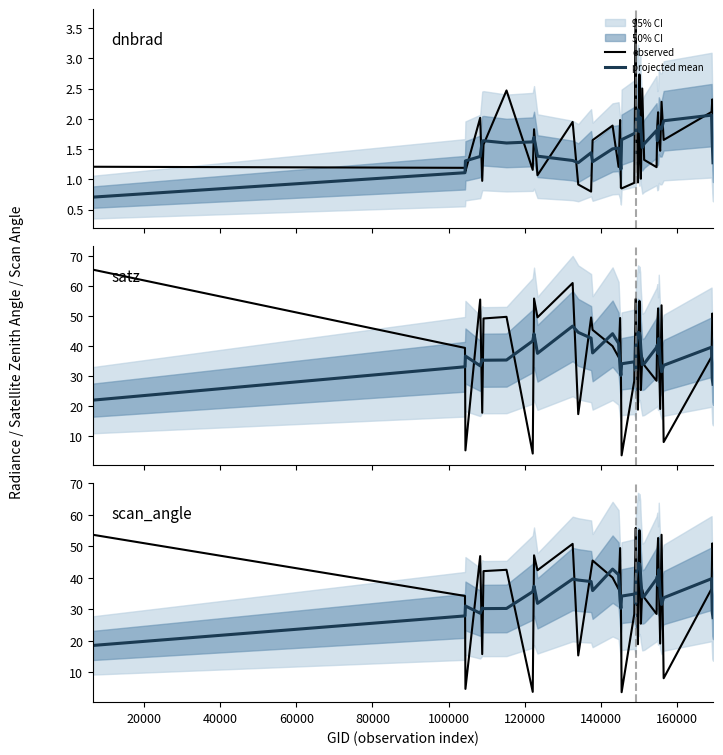

Is it true that observed equals 6.3 at 19?

False